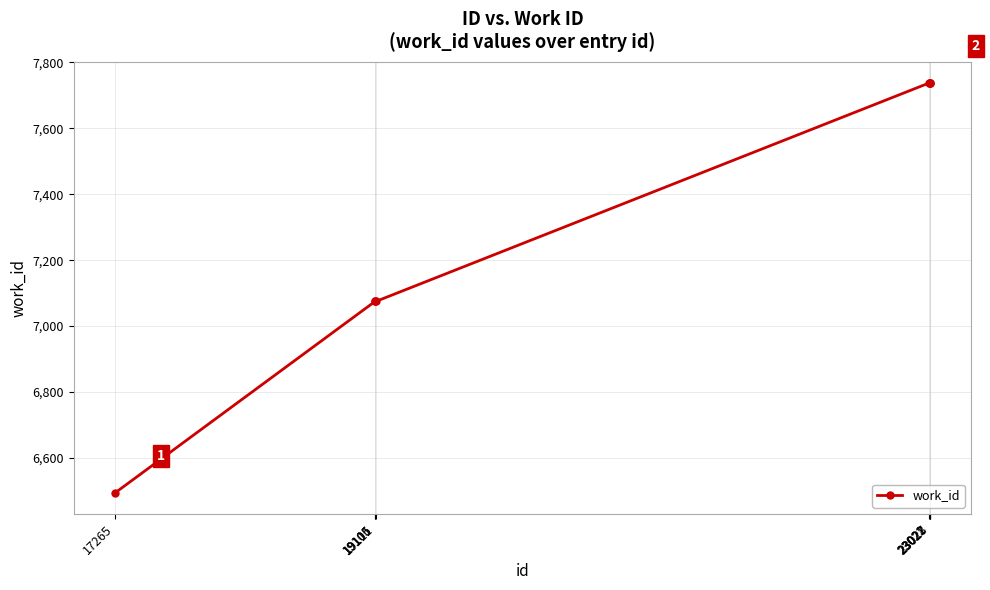

Between 19111 and 23022, which is larger?

23022